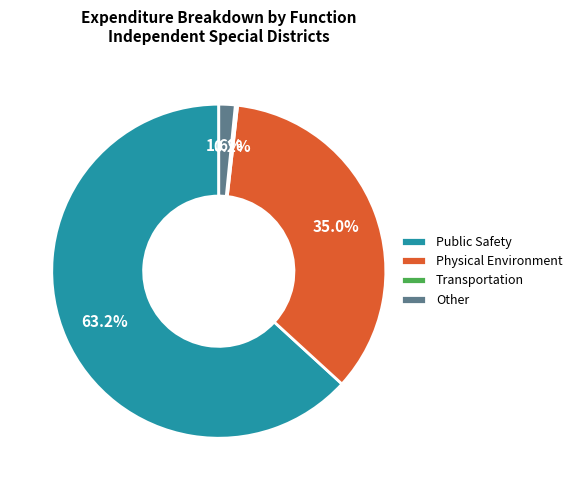

Is there any slice that represents more than half of the pie?

Yes